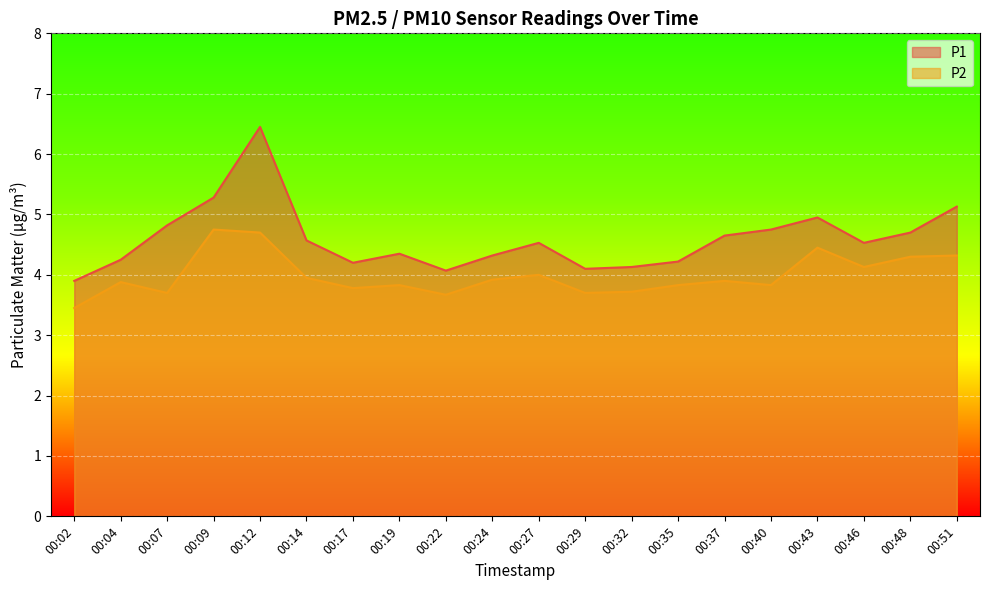

Where does the P1 series first go above 4?

00:04